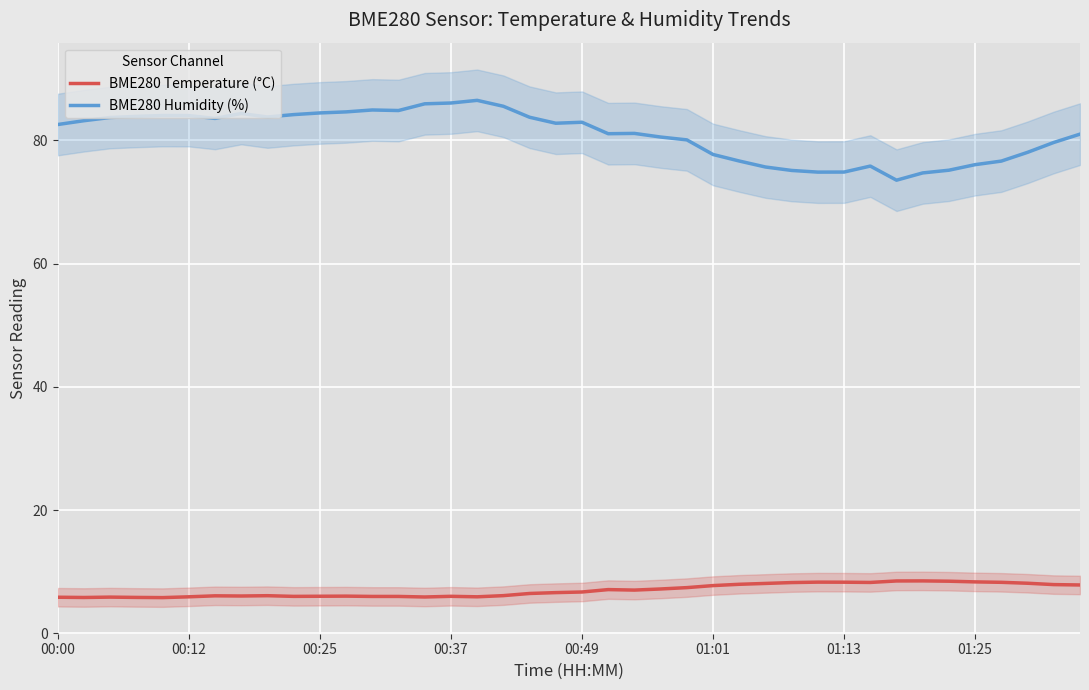

How many lines are shown in the chart?

2